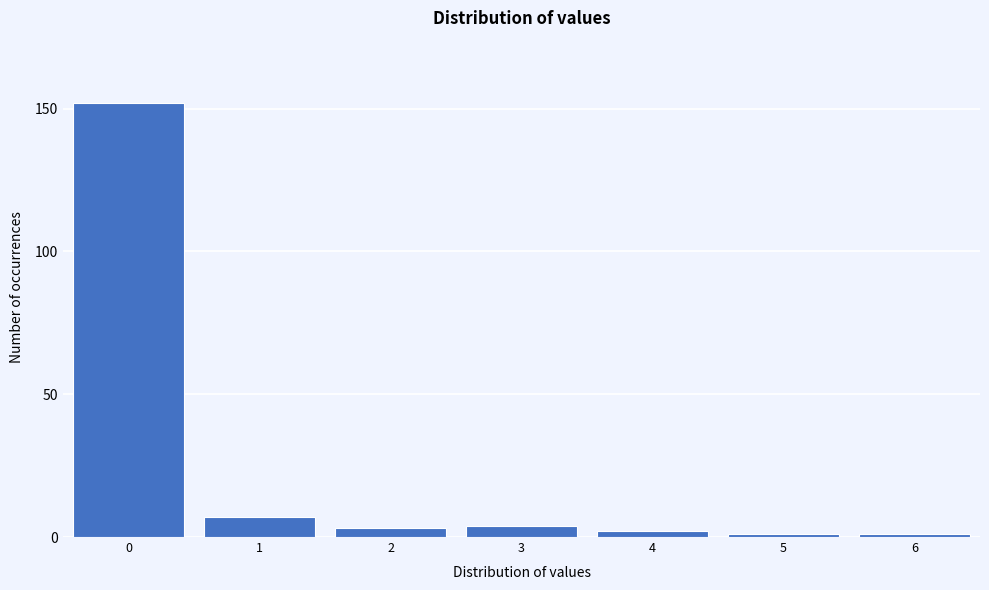

Reading left to right, transcribe all the data shown in this chart.

152	7	3	4	2	1	1